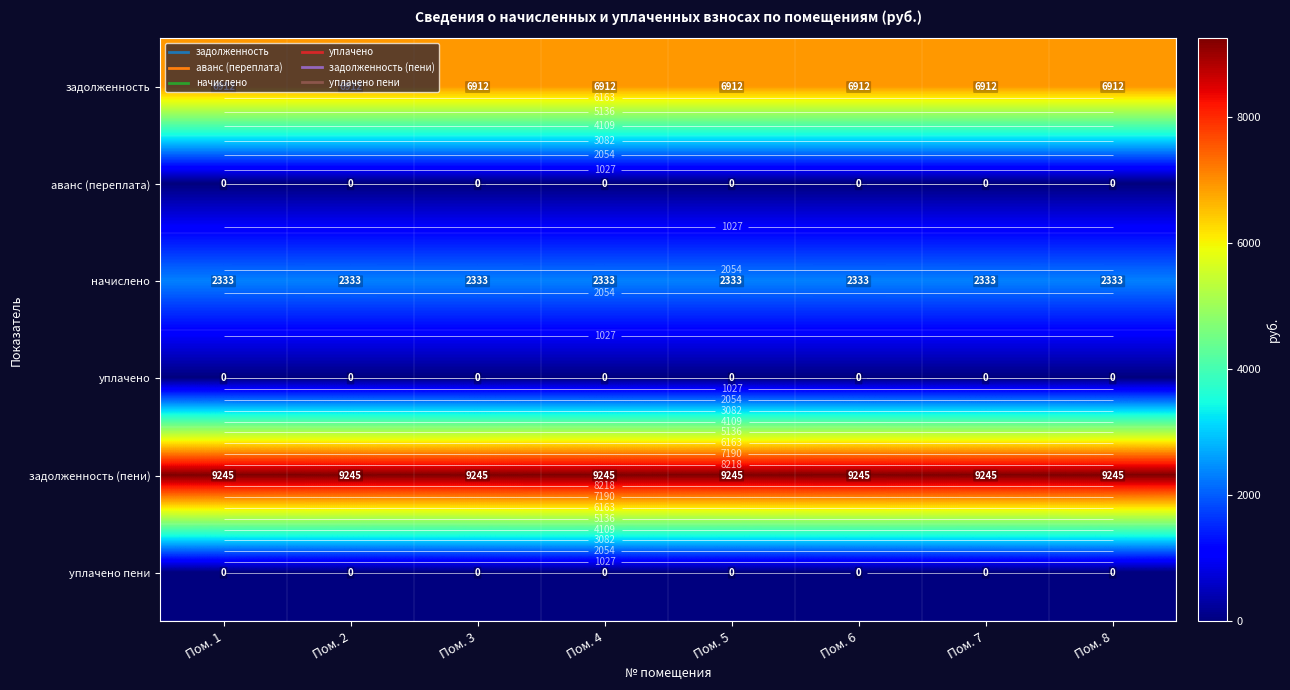

Is it true that уплачено пени equals 0.0 at Пом. 8?

True